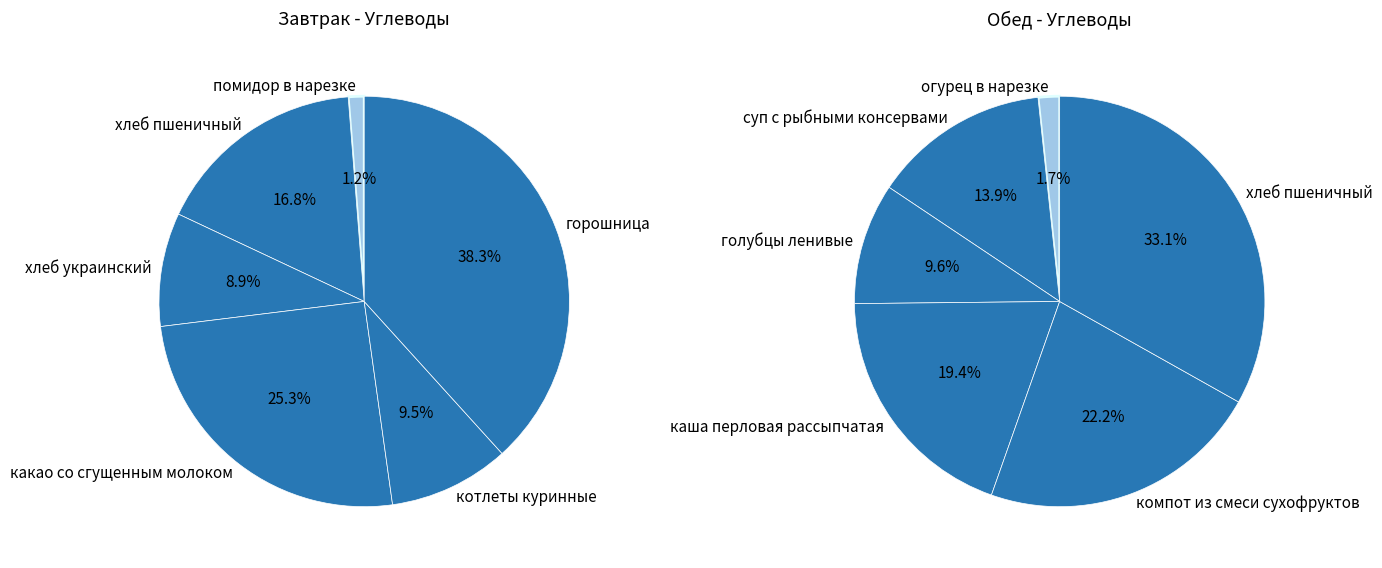

What percentage is the 1 slice, to the nearest percent?

17%